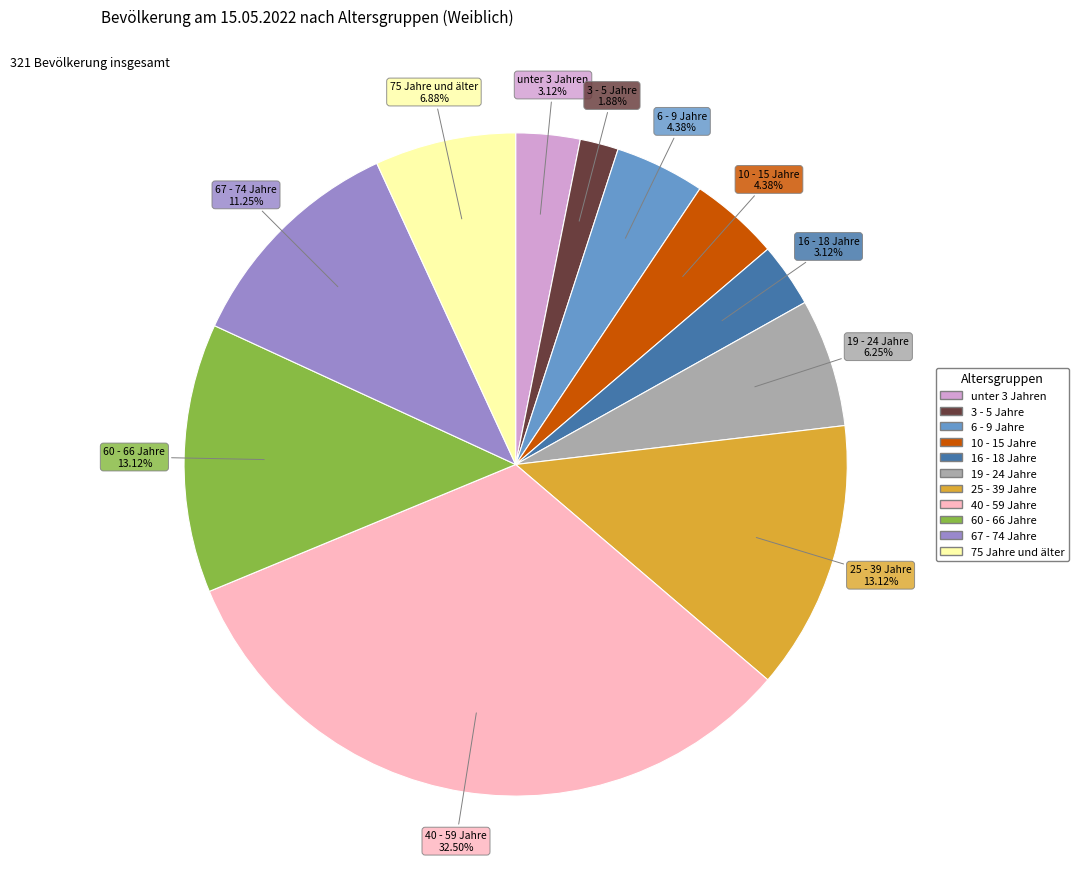

To the nearest percent, what percentage of the pie is unter 3 Jahren?

3%